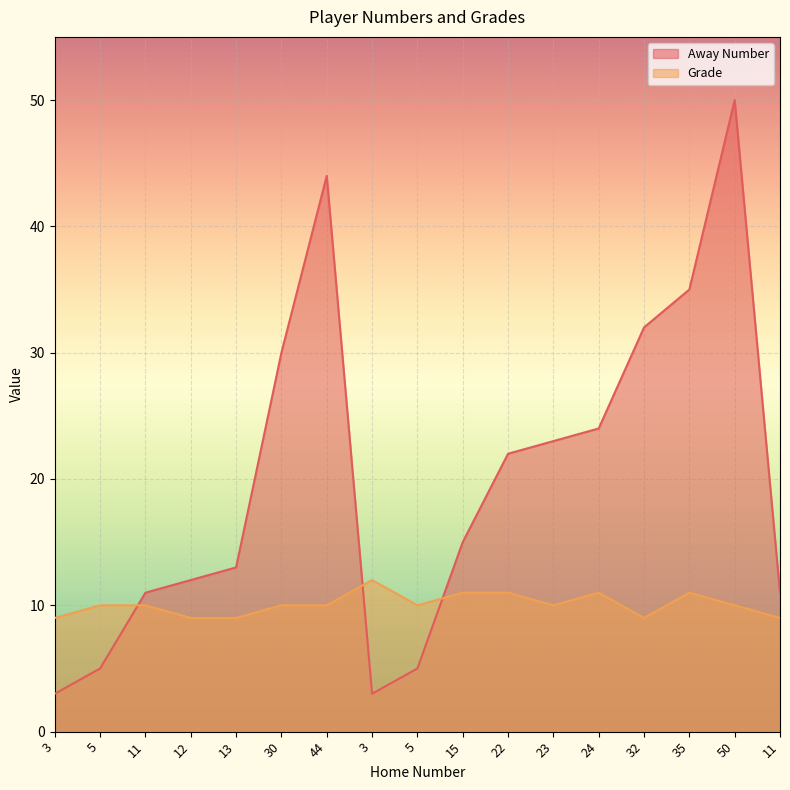

Reading left to right, extract all data points from this chart.

Away Number: 3=3	5=5	11=11	12=12	13=13	30=30	44=44	3=3	5=5	15=15	22=22	23=23	24=24	32=32	35=35	50=50	11=11
Grade: 3=9	5=10	11=10	12=9	13=9	30=10	44=10	3=12	5=10	15=11	22=11	23=10	24=11	32=9	35=11	50=10	11=9